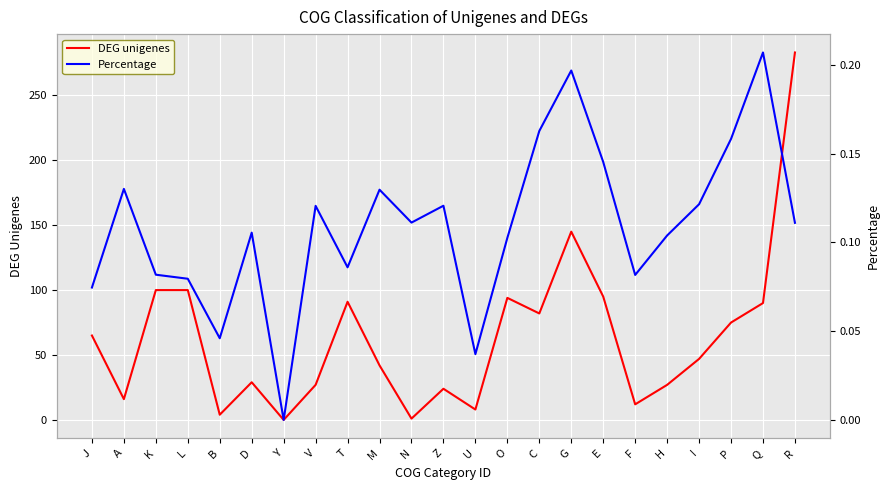

At which category does DEG unigenes reach its first local valley?

A